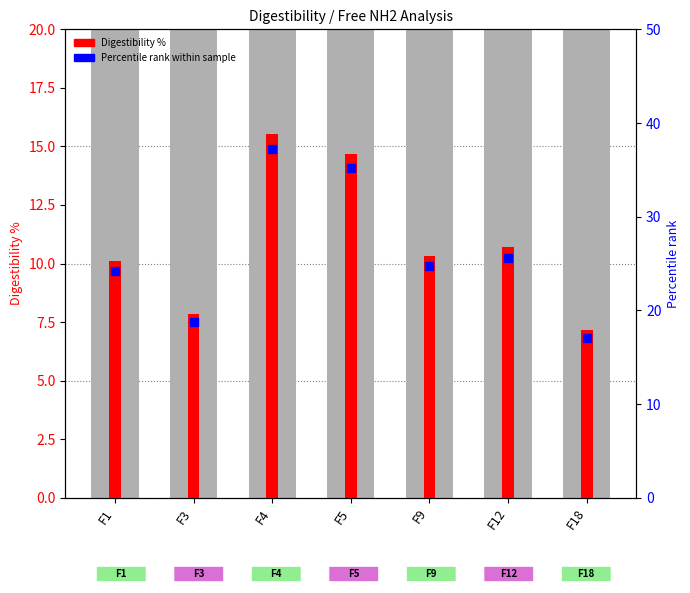

Which series has the largest total across all categories?

Percentile rank within sample